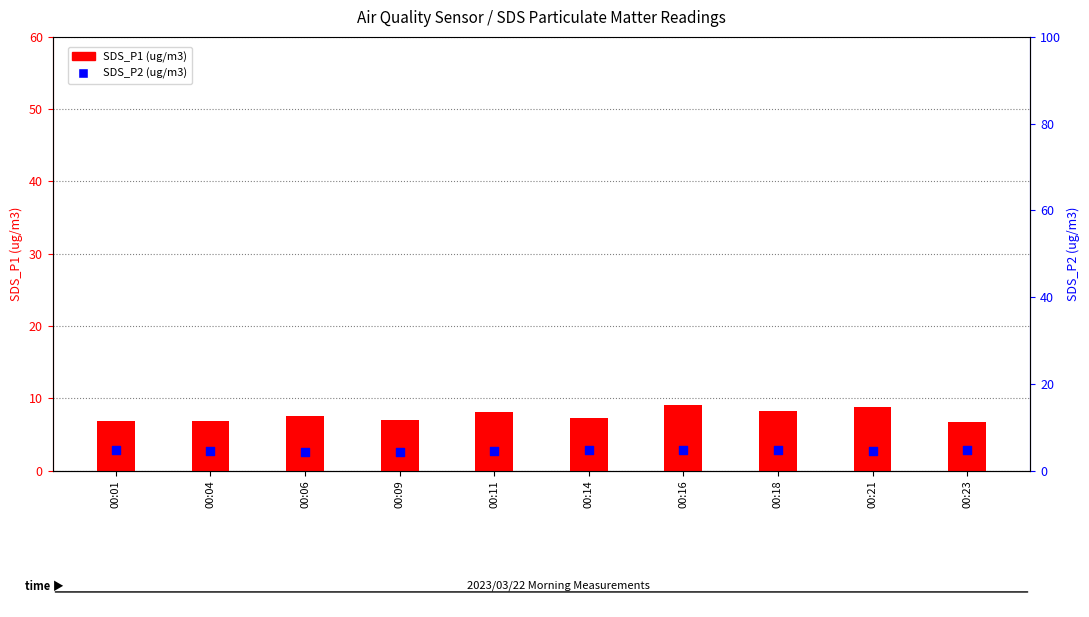

At how many categories does at least one series exceed 6?

10